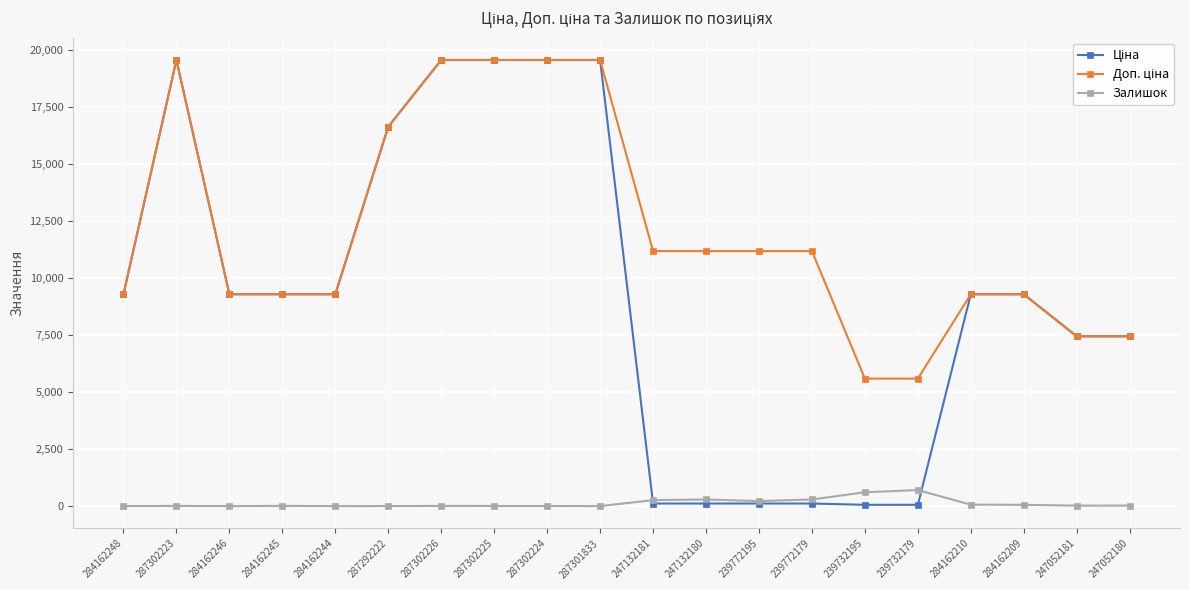

The Залишок series shows 7.0 at 287302223. True or false?

True